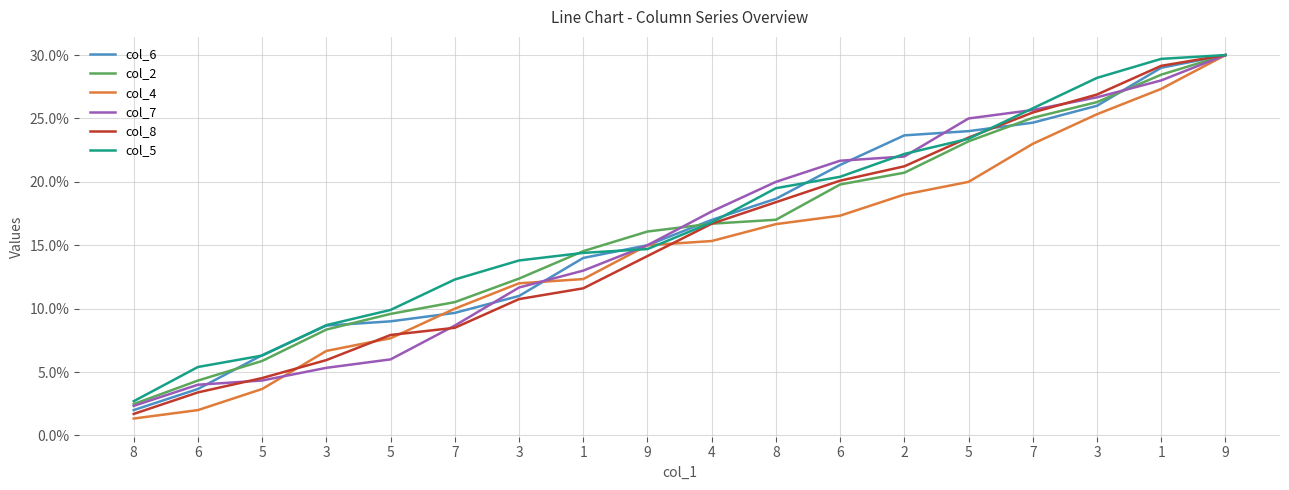

How many lines are shown in the chart?

6